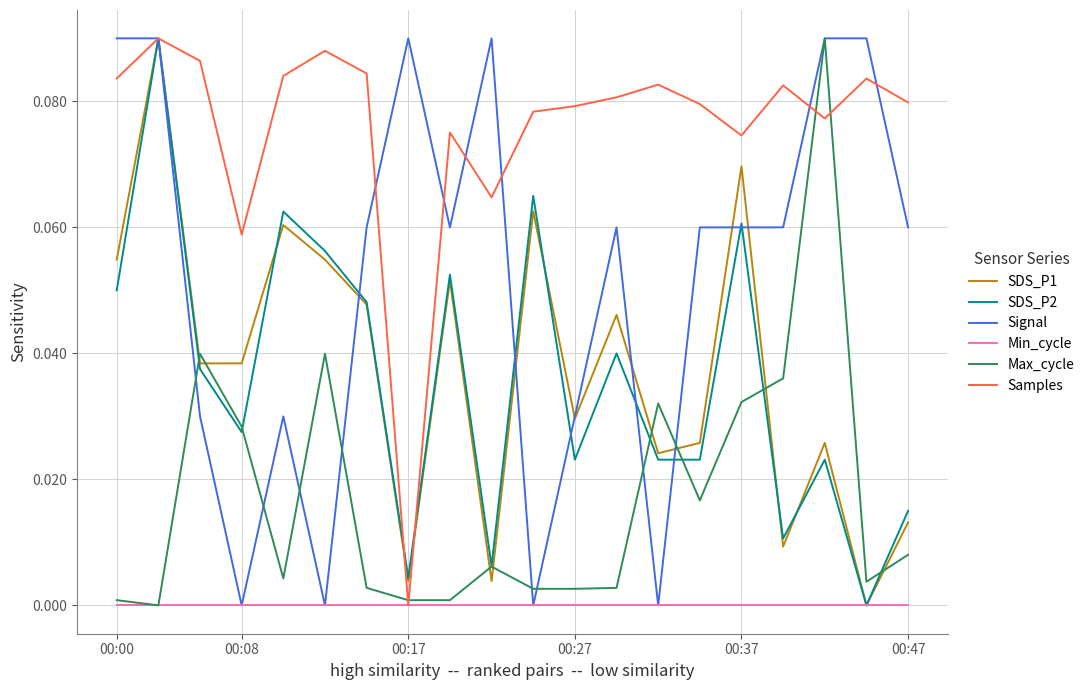

Which series has the largest total across all categories?

Samples